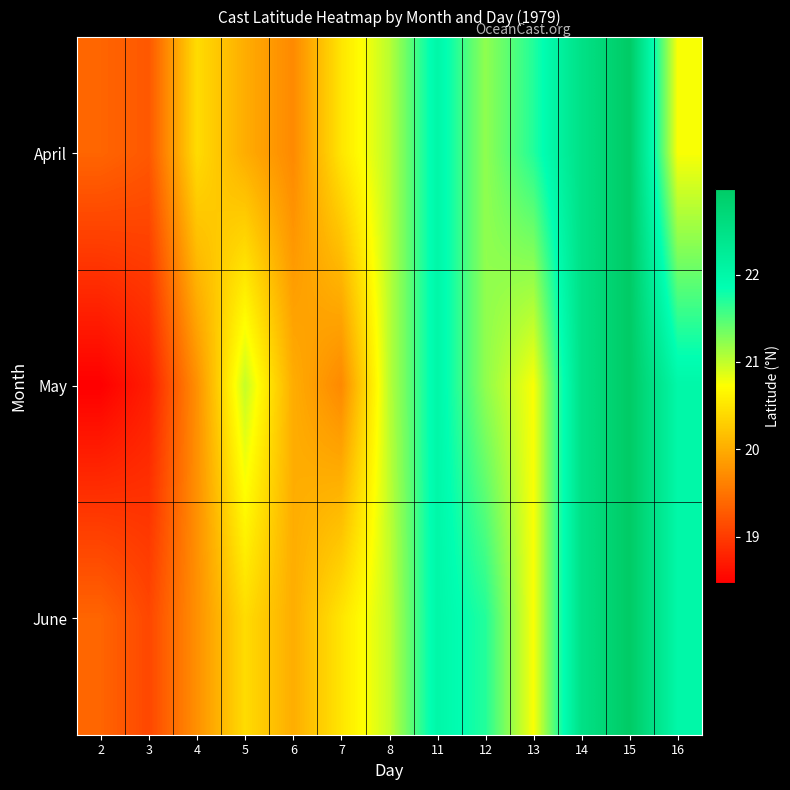

Reading left to right, transcribe all the data shown in this chart.

April: 2=19.4	3=19.2	4=20.4	5=20.0	6=19.7	7=20.5	8=21.0	11=22.0	12=21.2	13=21.7	14=22.5	15=23.0	16=20.8
May: 2=18.5	3=18.7	4=19.8	5=21.0	6=20.0	7=19.7	8=21.0	11=22.0	12=21.2	13=20.8	14=22.5	15=23.0	16=22.0
June: 2=19.4	3=19.1	4=19.8	5=20.4	6=20.0	7=20.5	8=21.0	11=22.0	12=21.7	13=20.8	14=22.5	15=23.0	16=22.0